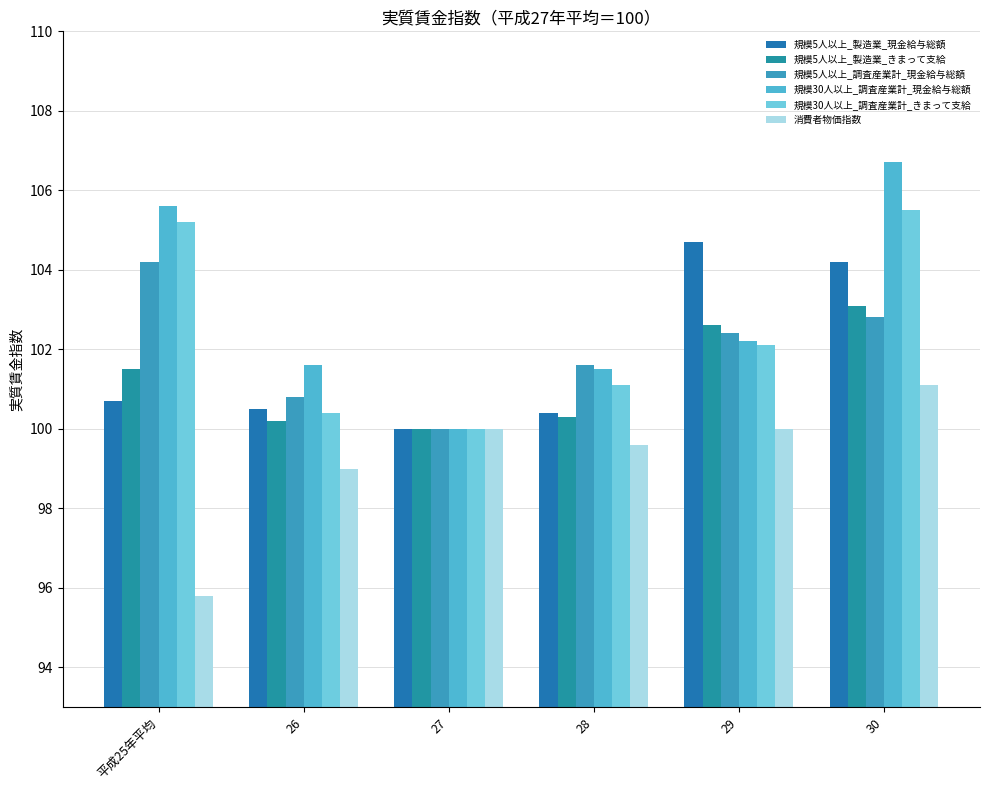

Where does the 規模5人以上_調査産業計_現金給与総額 series first go above 102?

平成25年平均